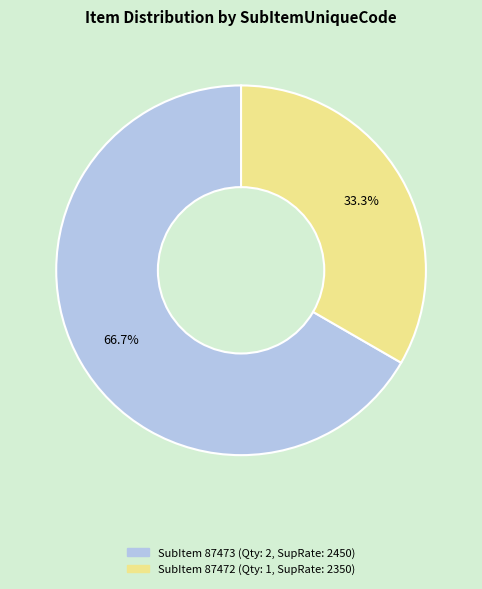

Is there a majority slice in this chart?

Yes